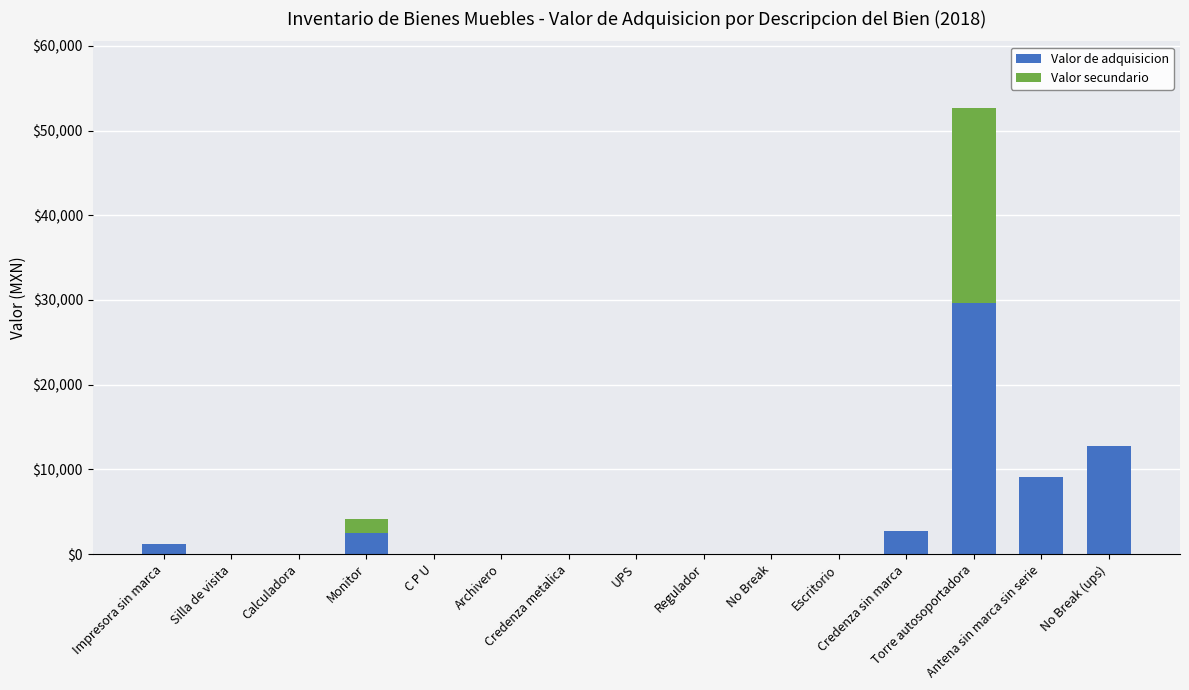

List the series in order of their peak value, lowest first.

Valor secundario, Valor de adquisicion